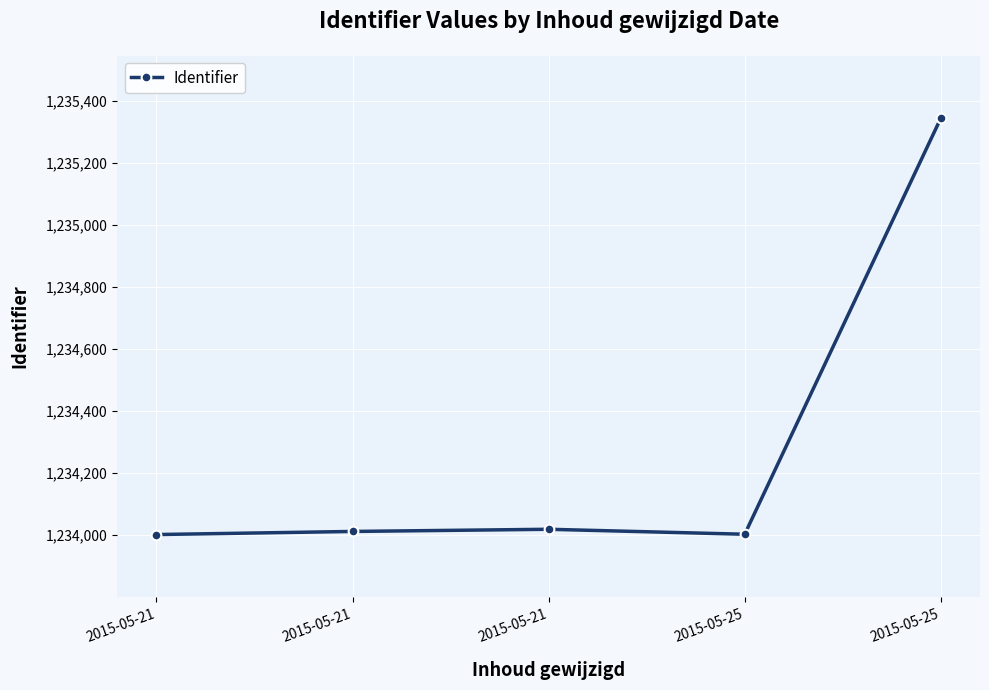

How many data points are less than 1234012?

2